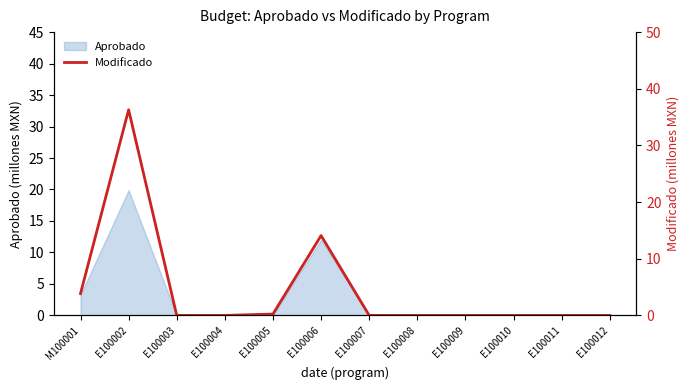

What is the difference between the maximum and minimum values?

36.3